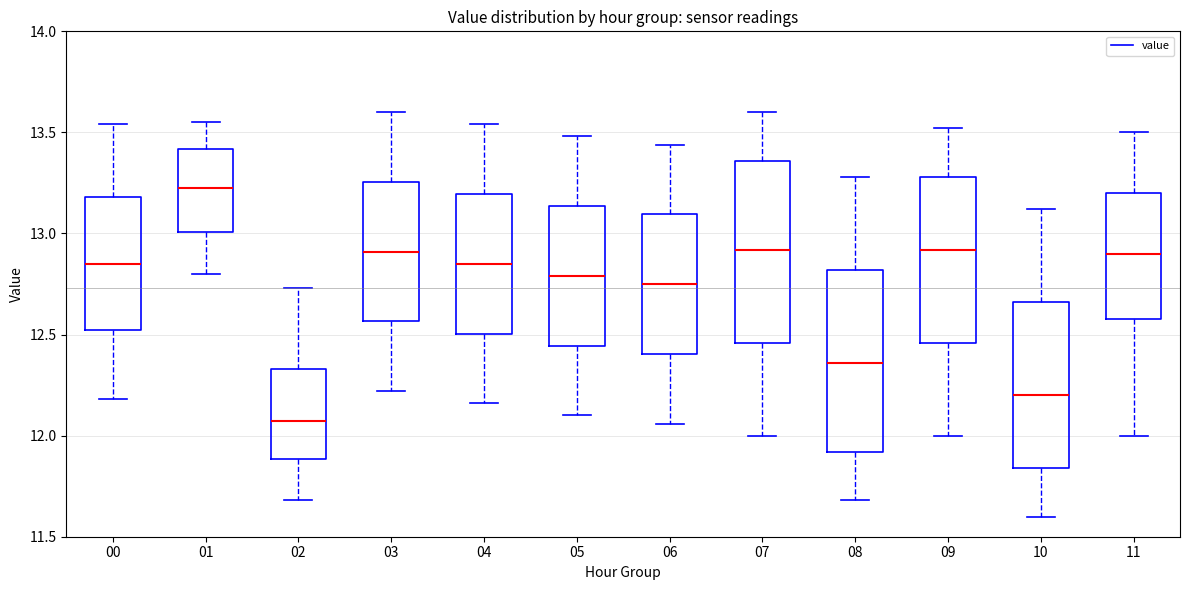

Reading left to right, read every box against the y-axis: the position of its median line, the range the box covers, and the ends of its whiskers. The values are not printed on the chart, so give them approximately, as read against the axis.

00: median 12.85, box 12.50 to 13.20, whiskers 12.20 to 13.55
01: median 13.25, box 13.00 to 13.40, whiskers 12.80 to 13.55
02: median 12.05, box 11.90 to 12.35, whiskers 11.70 to 12.75
03: median 12.90, box 12.55 to 13.25, whiskers 12.20 to 13.60
04: median 12.85, box 12.50 to 13.20, whiskers 12.15 to 13.55
05: median 12.80, box 12.45 to 13.15, whiskers 12.10 to 13.50
06: median 12.75, box 12.40 to 13.10, whiskers 12.05 to 13.45
07: median 12.90, box 12.45 to 13.35, whiskers 12.00 to 13.60
08: median 12.35, box 11.90 to 12.80, whiskers 11.70 to 13.30
09: median 12.90, box 12.45 to 13.30, whiskers 12.00 to 13.50
10: median 12.20, box 11.85 to 12.65, whiskers 11.60 to 13.10
11: median 12.90, box 12.60 to 13.20, whiskers 12.00 to 13.50